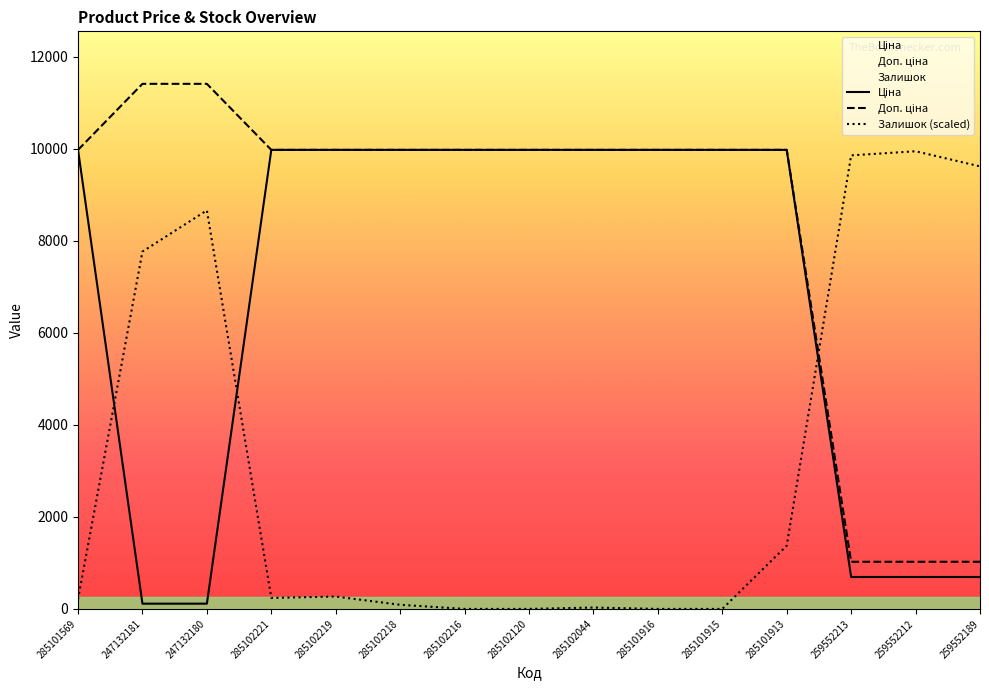

True or false: Доп. ціна has a value of 9975.0 at 285102216.

True